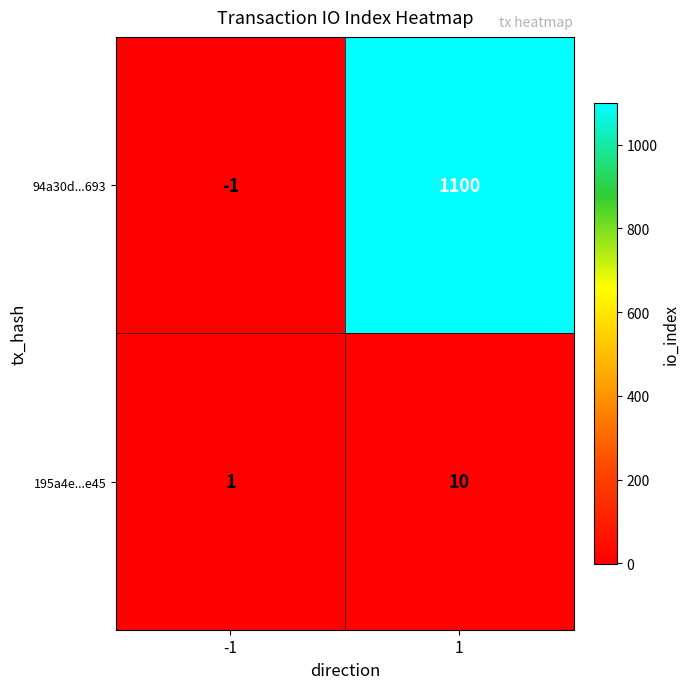

At how many categories does at least one series exceed 322?

1